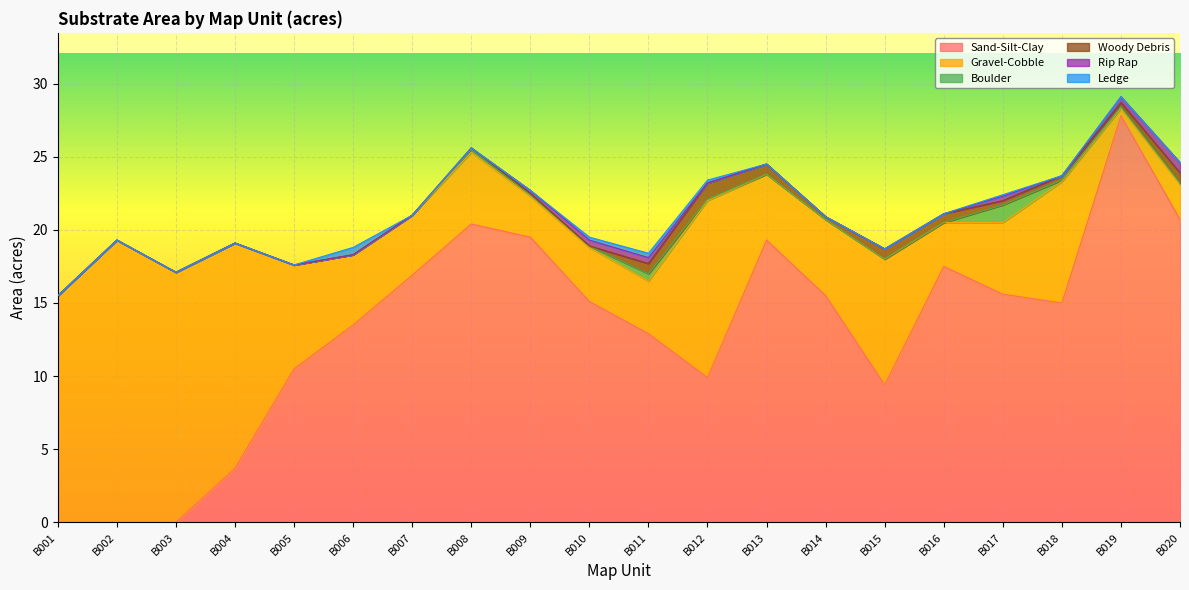

Which series has the widest spread of values?

Sand-Silt-Clay